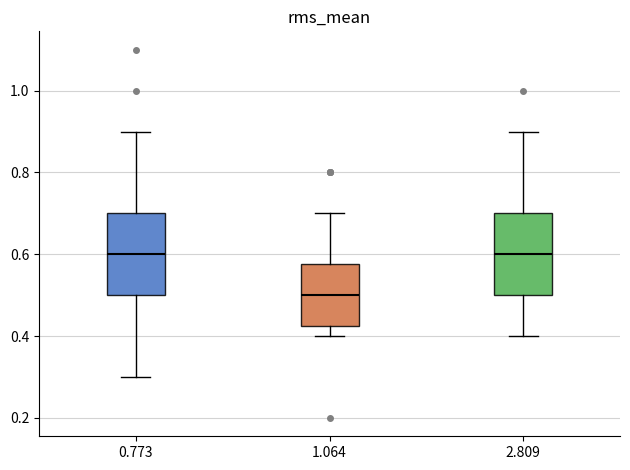

Where is the upper edge of the box at x = 0.773 on the y-axis? The values are not printed on the chart, so give them approximately, as read against the axis.

0.70